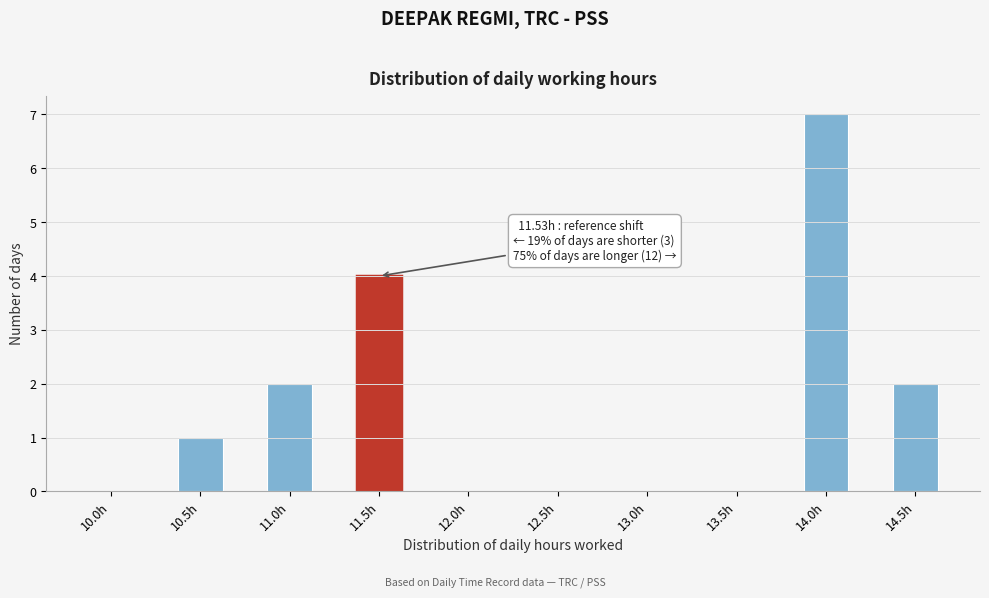

Reading right to left, extract all data points from this chart.

14.5h=2	14.0h=7	13.5h=0	13.0h=0	12.5h=0	12.0h=0	11.5h=4	11.0h=2	10.5h=1	10.0h=0